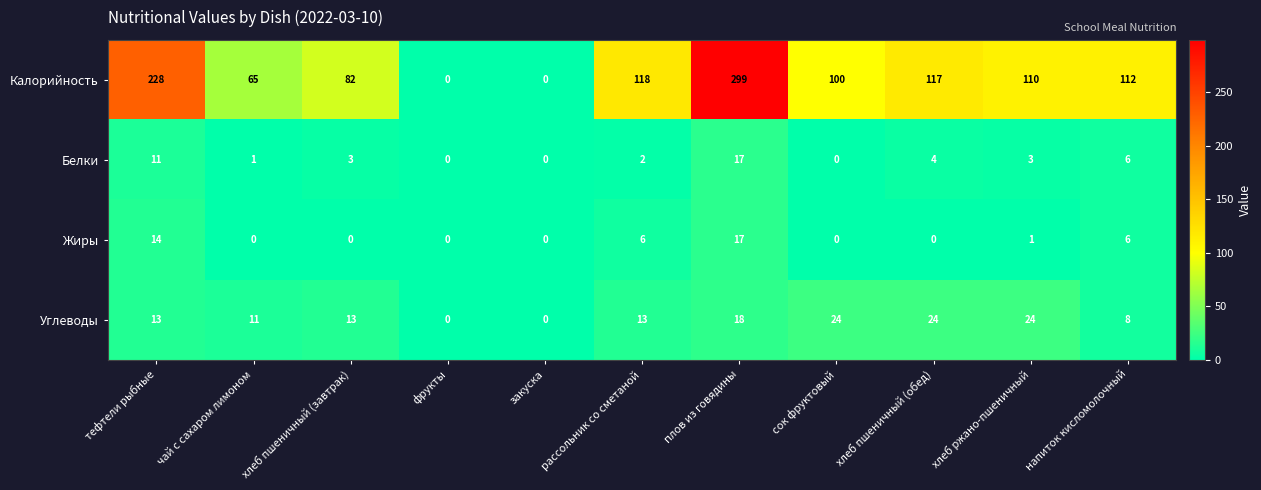

Count the number of data series in this chart.

4